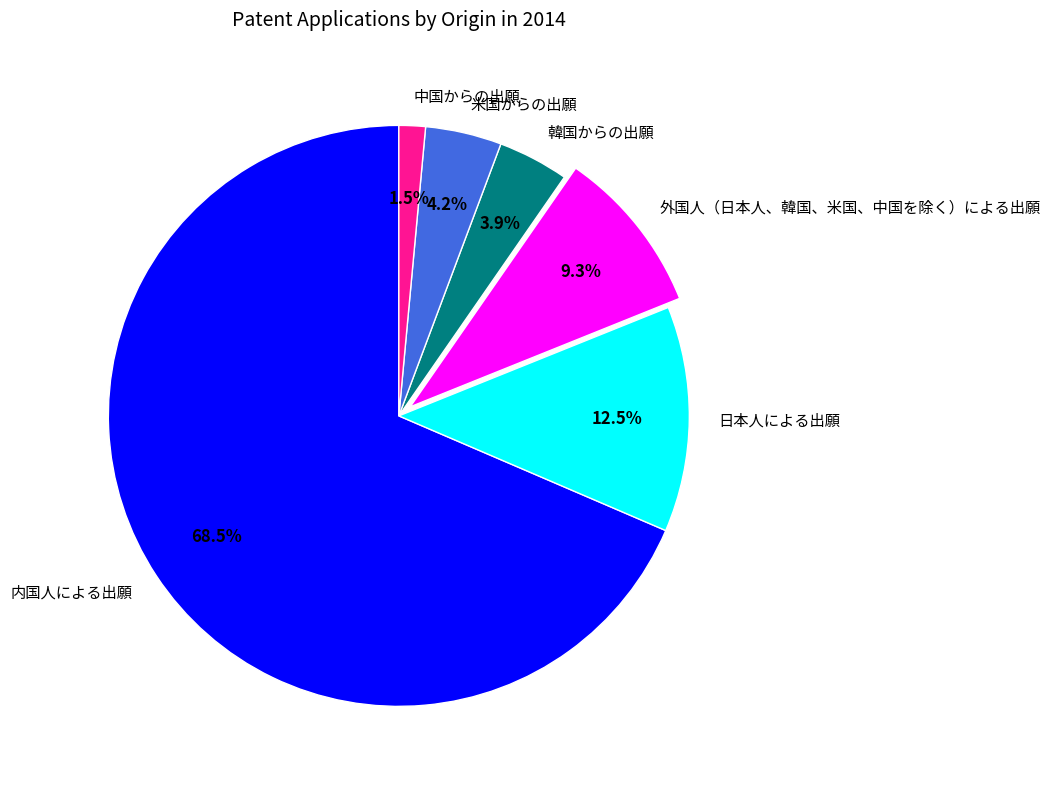

Which slice is the smallest?

中国からの出願